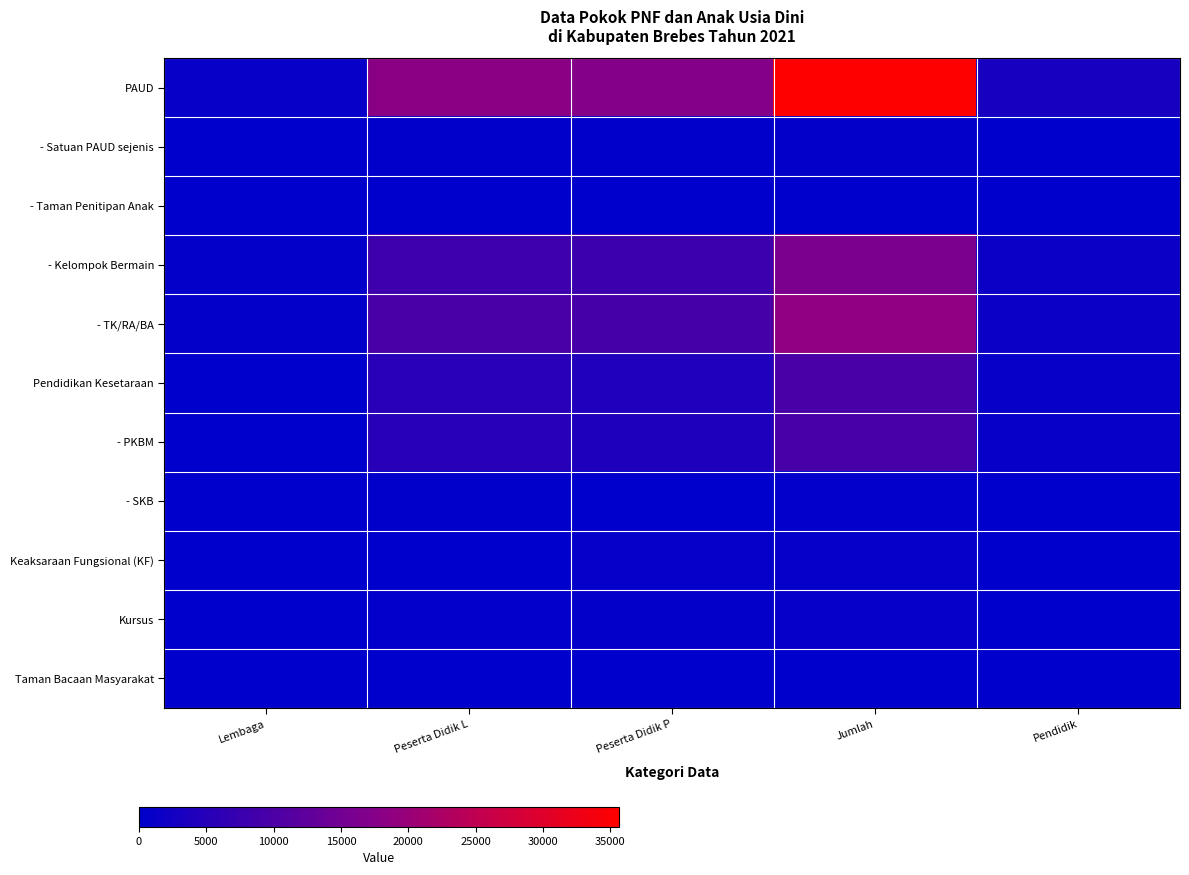

How many distinct data groups are displayed?

11